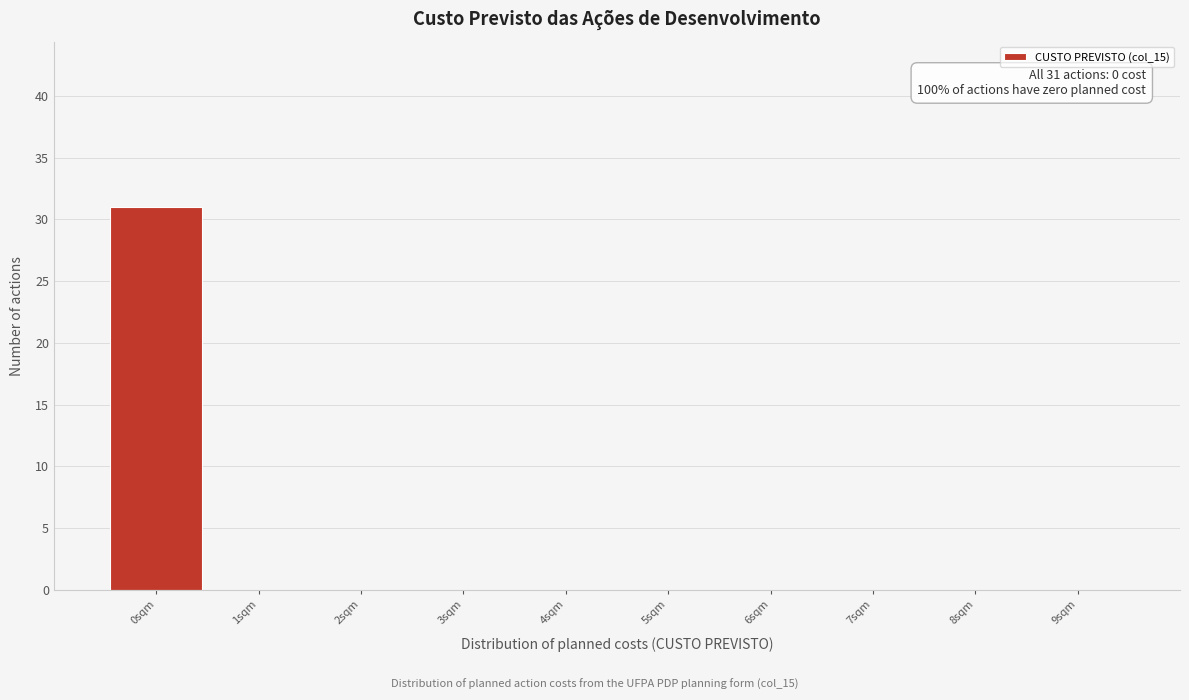

Over which range of the x-axis is the bar tallest?

-0.5 to 0.5